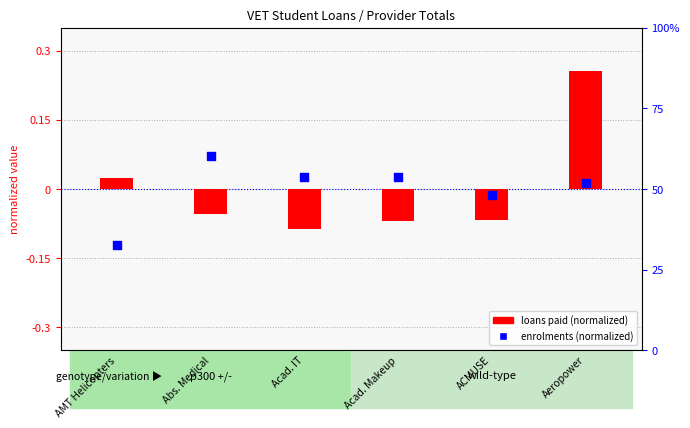

What are all the series names shown in the legend?

loans paid (normalized), enrolments (normalized)